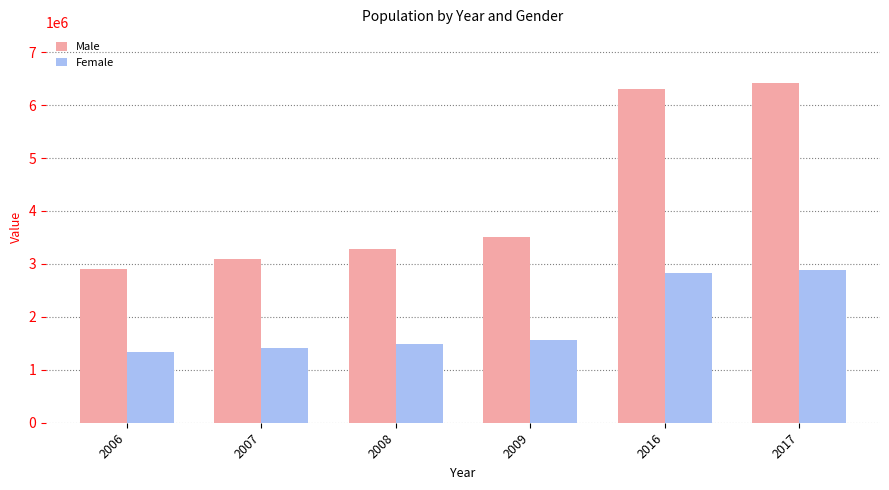

The Male series shows 3504000 at 2009. True or false?

True